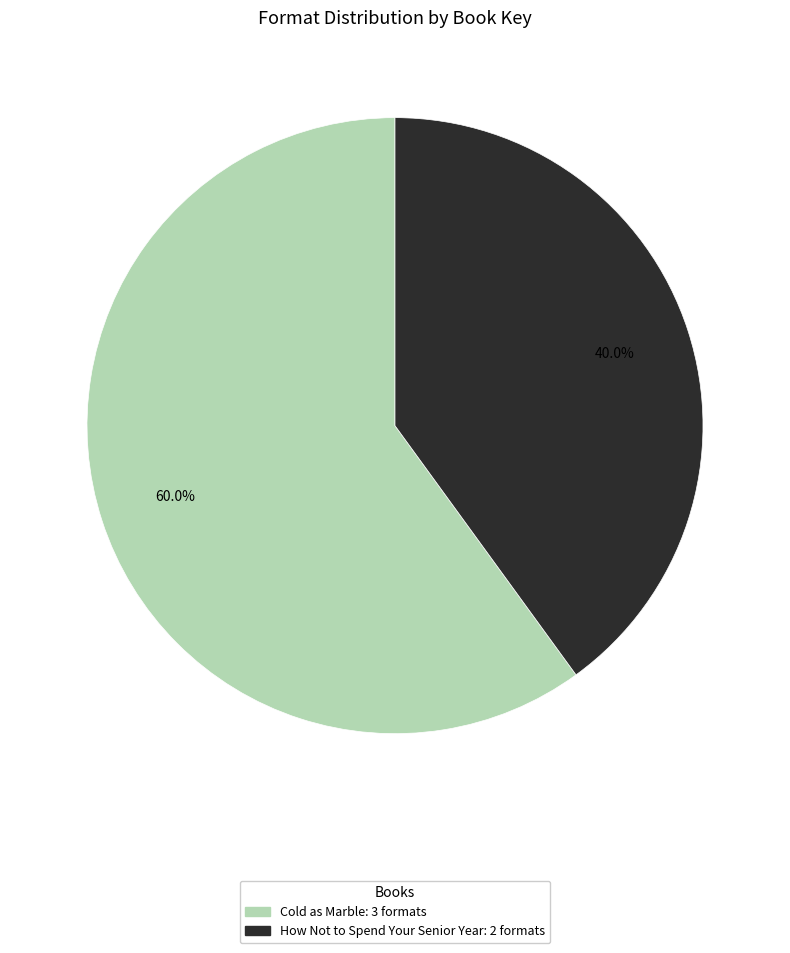

Is there any slice that represents more than half of the pie?

Yes